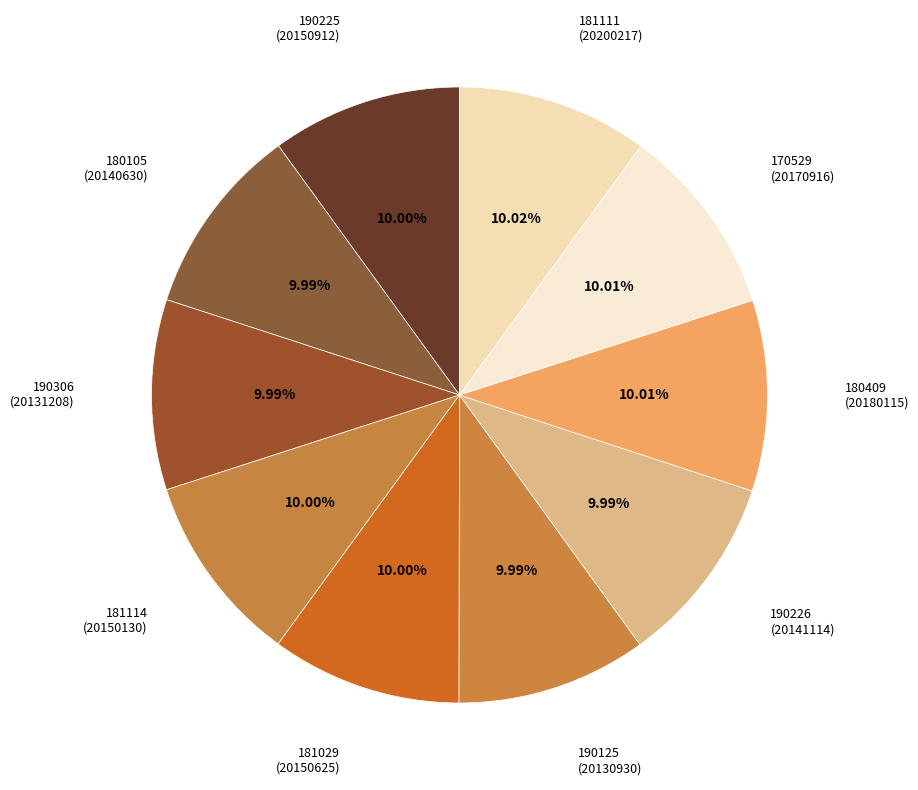

How many segments does this pie chart have?

10